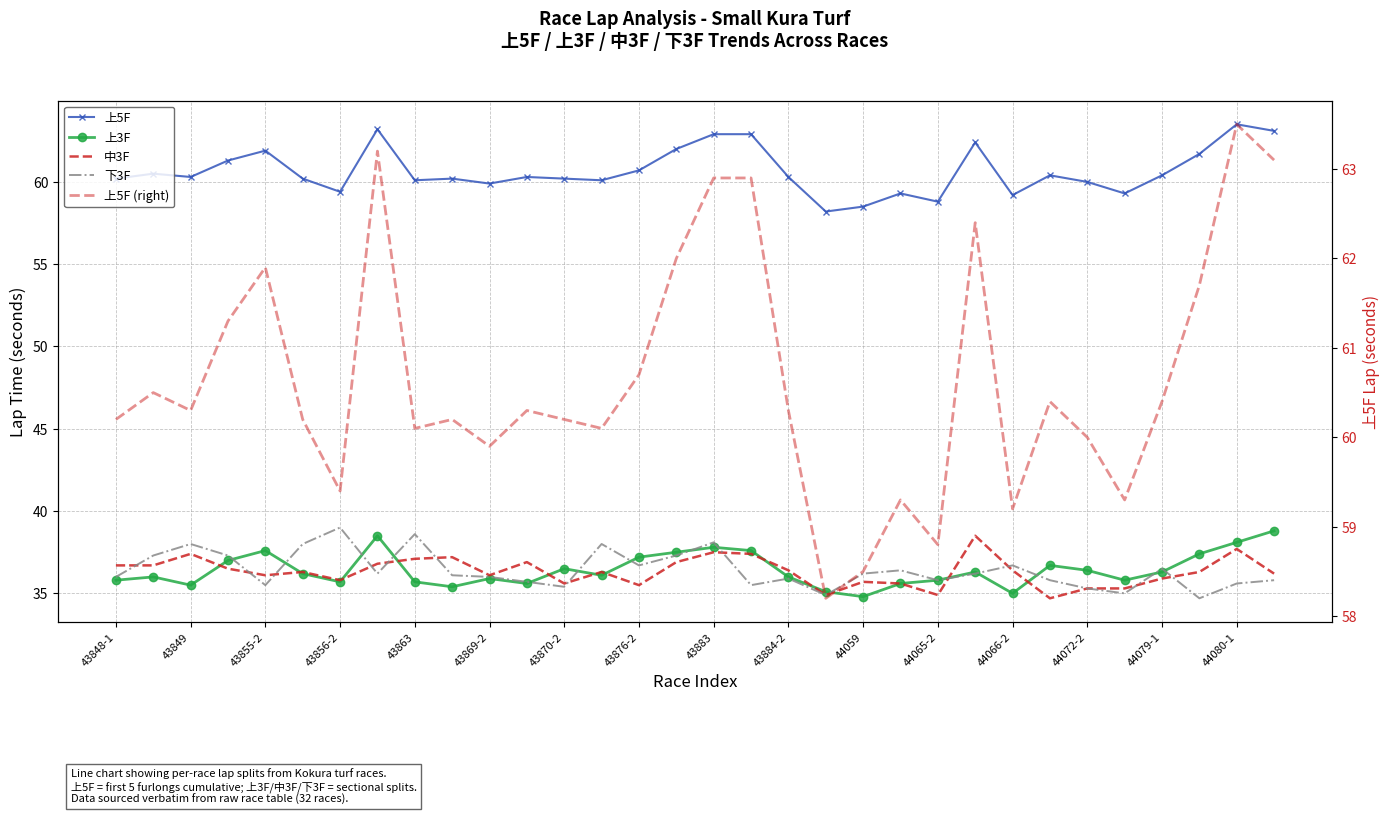

What is the sum of the 上5F values at 44079-1 and 43849?

120.7